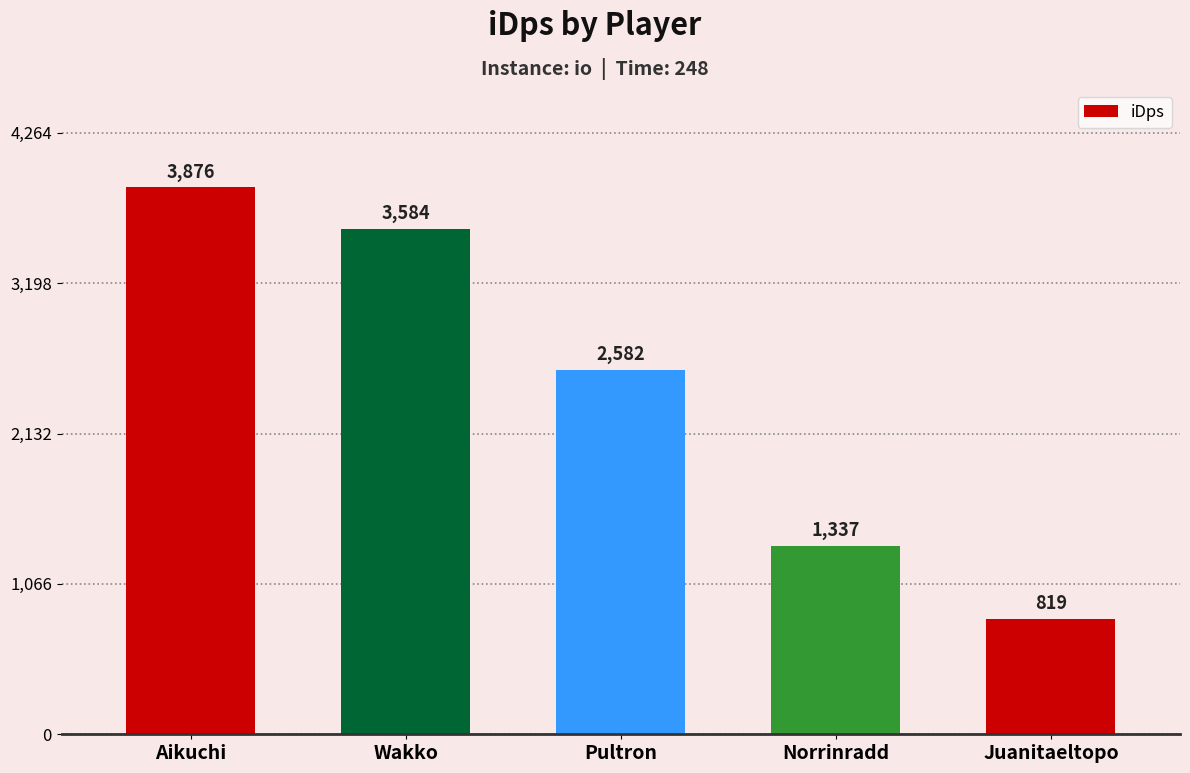

What is the greatest value displayed?

3876.3